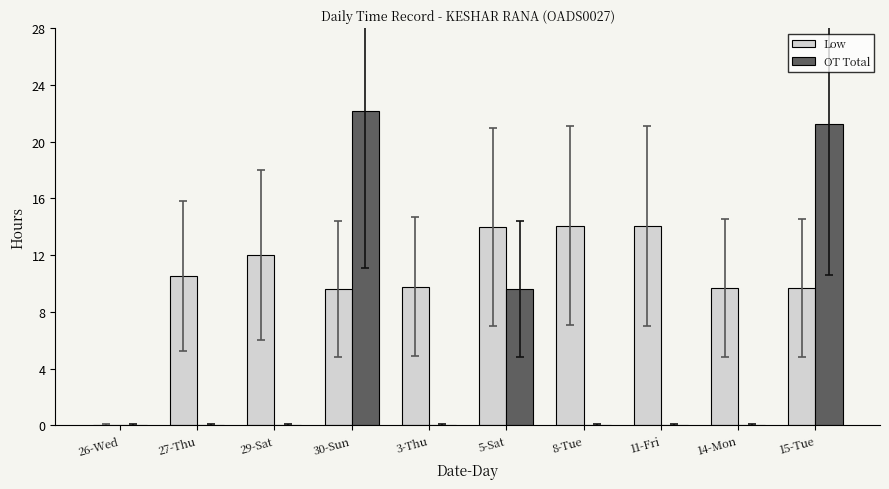

What value does the Low series have at 30-Sun?

9.6